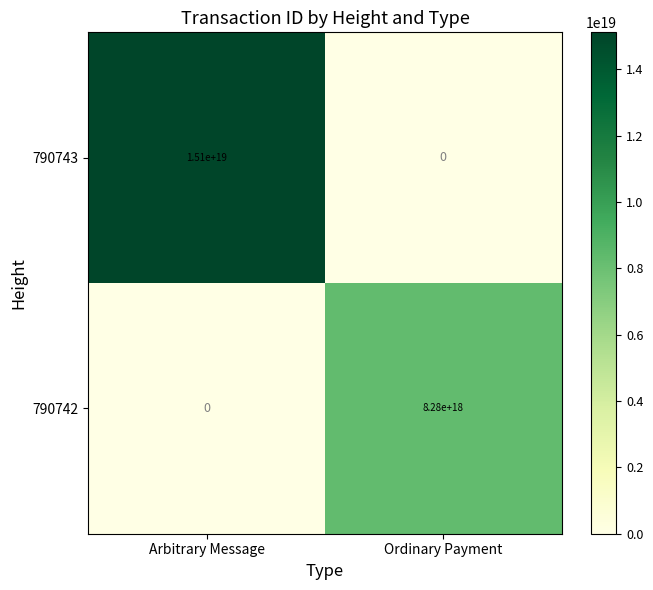

Which category has the highest value across all series?

Arbitrary Message